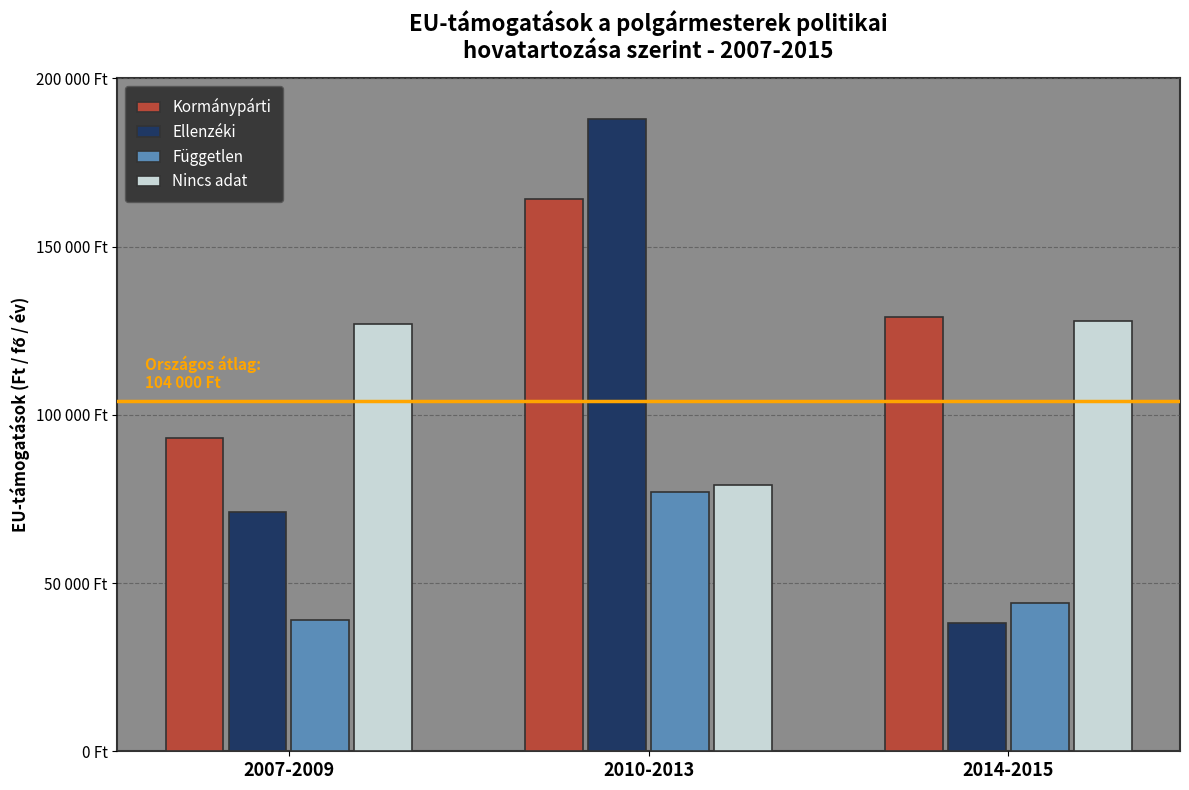

What position from the right is 2014-2015?

1